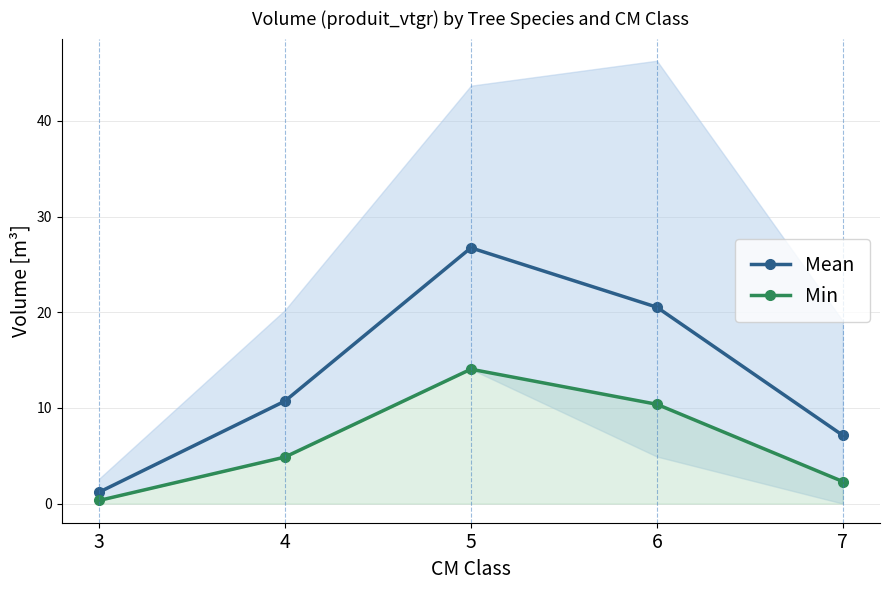

What is the approximate value of Min at 6?

10.4